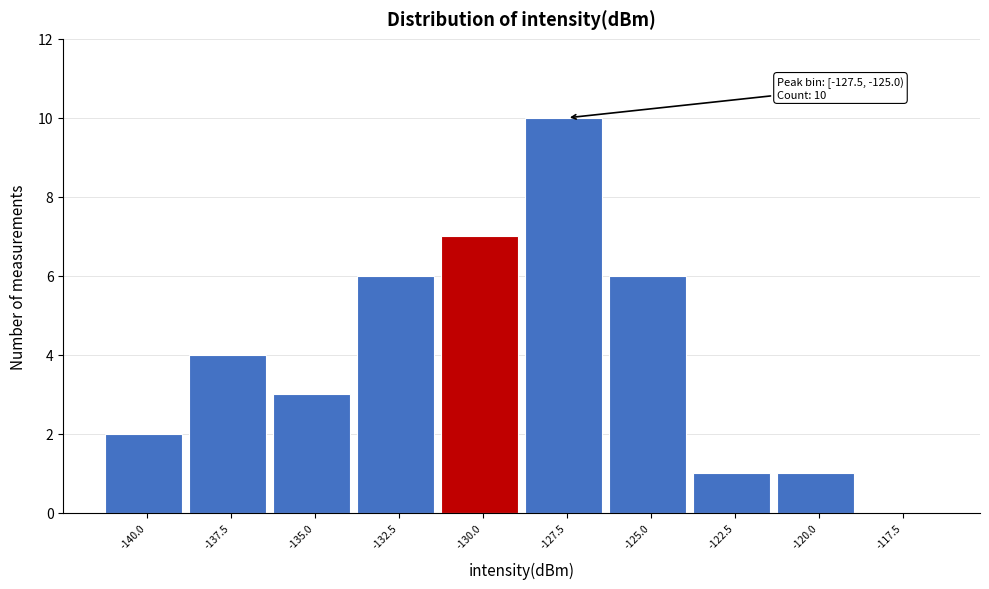

Reading right to left, extract all data points from this chart.

-117.5=0	-120.0=1	-122.5=1	-125.0=6	-127.5=10	-130.0=7	-132.5=6	-135.0=3	-137.5=4	-140.0=2